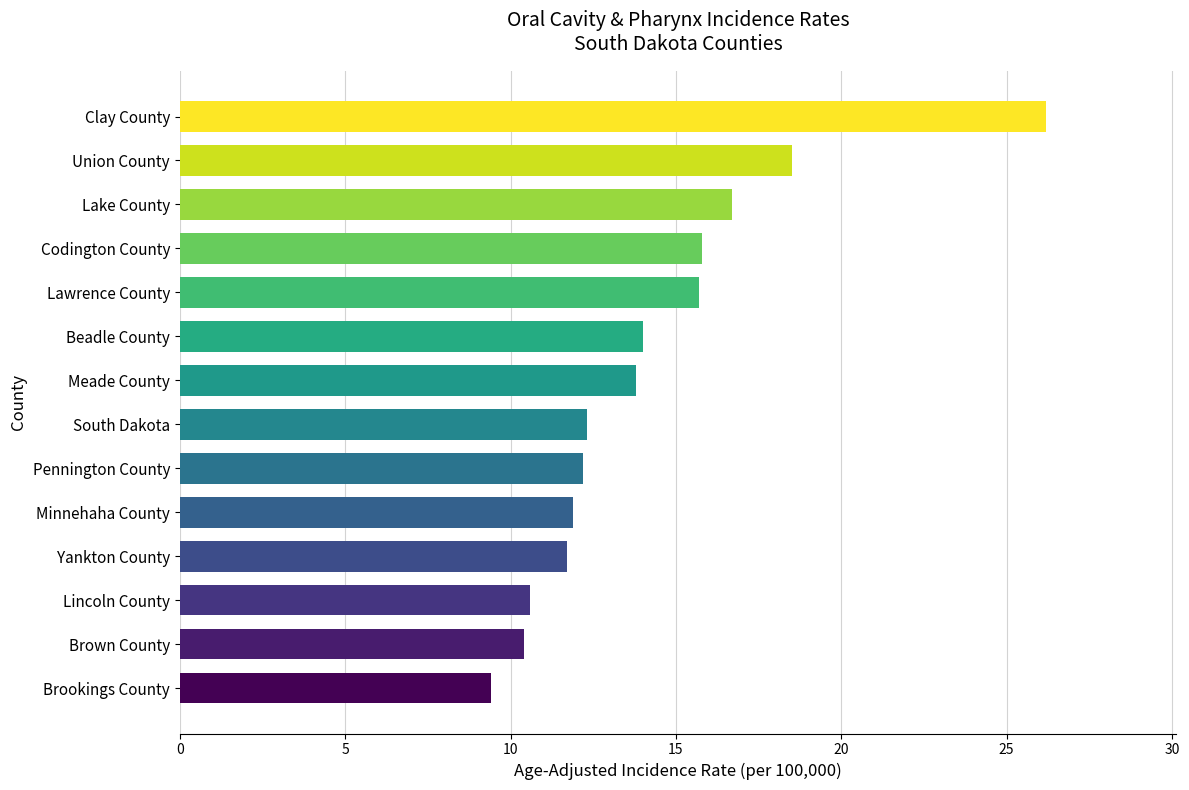

Read the value at Beadle County.

14.0